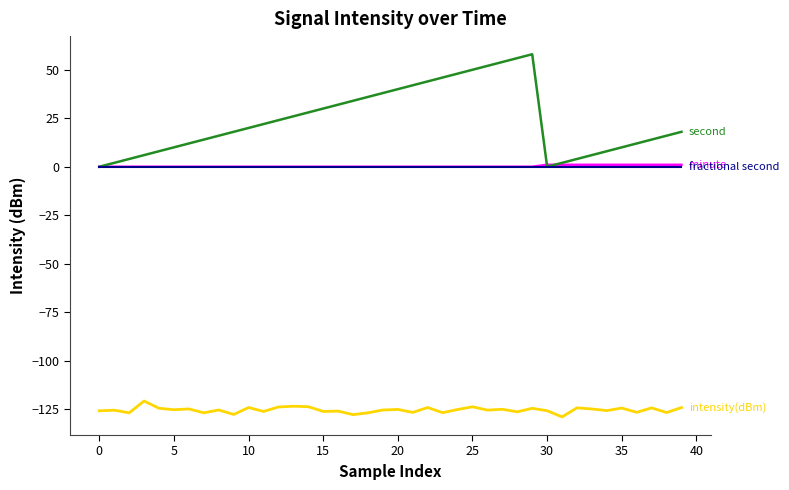

What is the minimum value shown in the chart?

-129.0